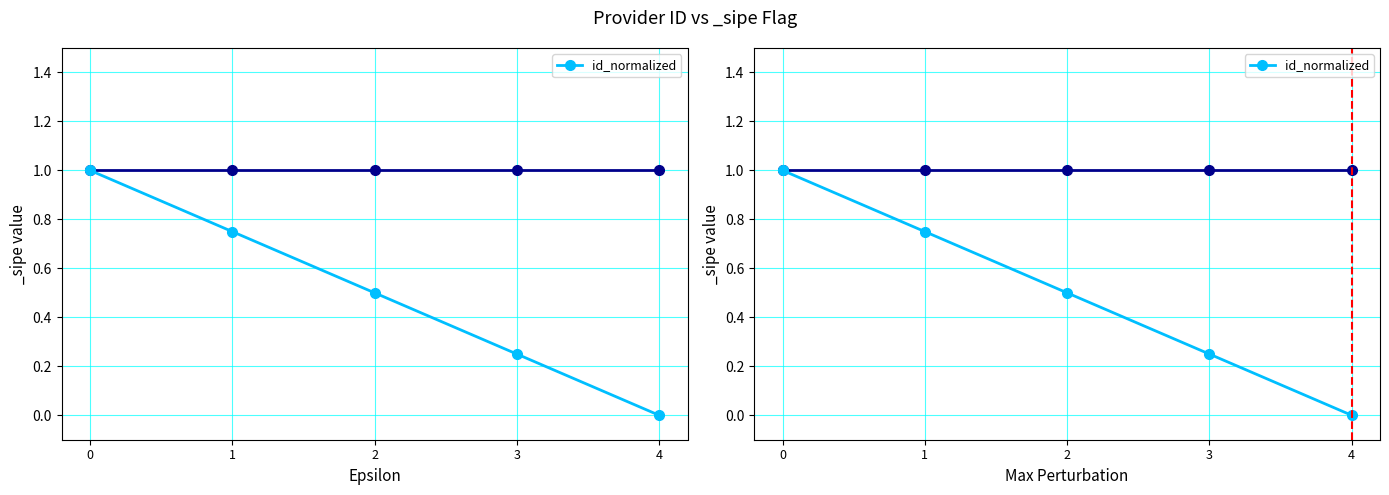

Rank the categories by value from lowest to highest.

4, 3, 2, 1, 0